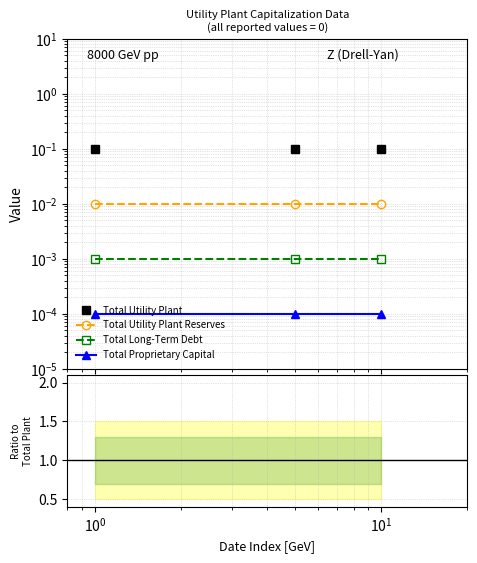

Between $\mathdefault{10^{-2}}$ and $\mathdefault{10^{-1}}$, which series saw the biggest shift?

Total Utility Plant